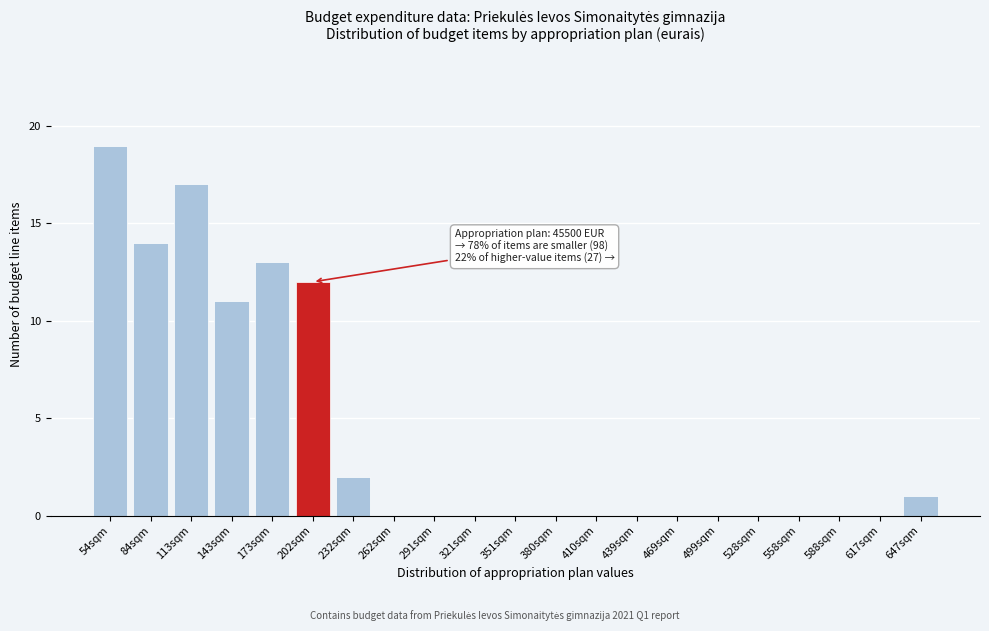

Reading right to left, transcribe all the data shown in this chart.

647sqm=1	617sqm=0	588sqm=0	558sqm=0	528sqm=0	499sqm=0	469sqm=0	439sqm=0	410sqm=0	380sqm=0	351sqm=0	321sqm=0	291sqm=0	262sqm=0	232sqm=2	202sqm=12	173sqm=13	143sqm=11	113sqm=17	84sqm=14	54sqm=19